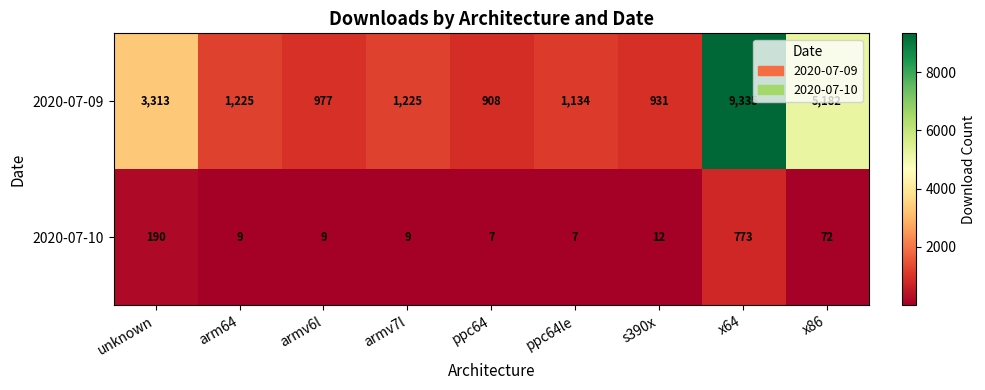

What is the greatest value displayed?

9335